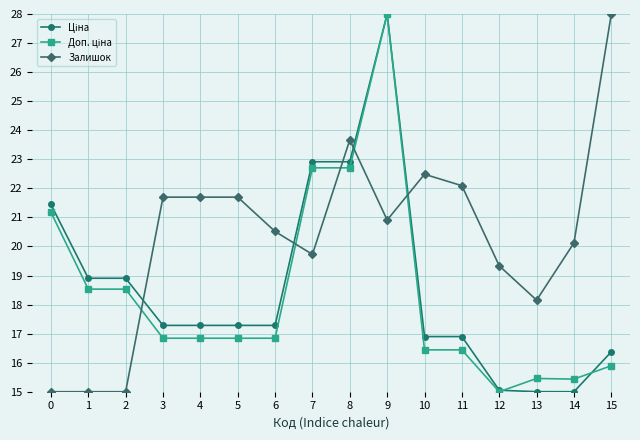

What is the smallest value displayed?

15.0